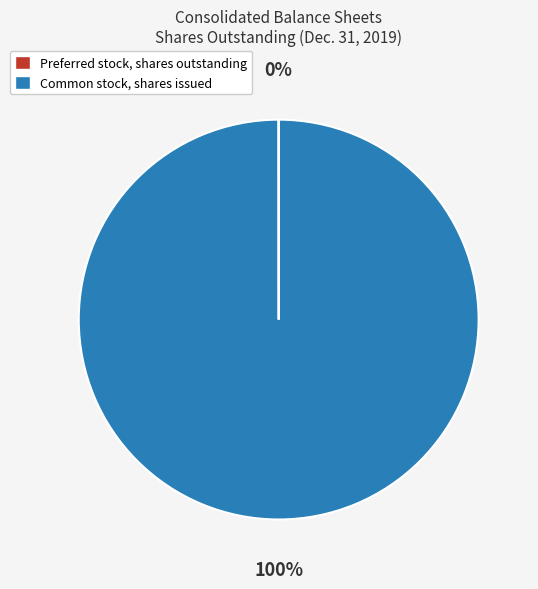

To the nearest percent, what portion does Common stock, shares issued represent?

100%